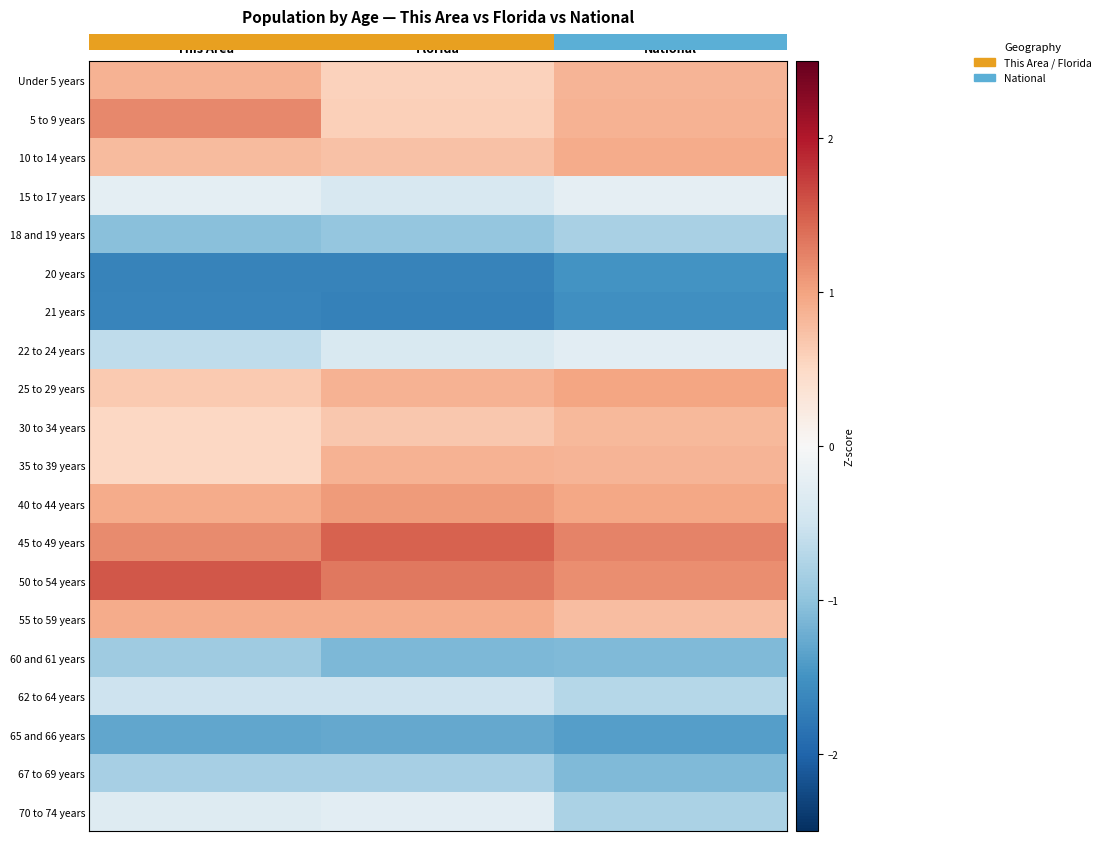

What is the minimum value for 70 to 74 years?

-0.8